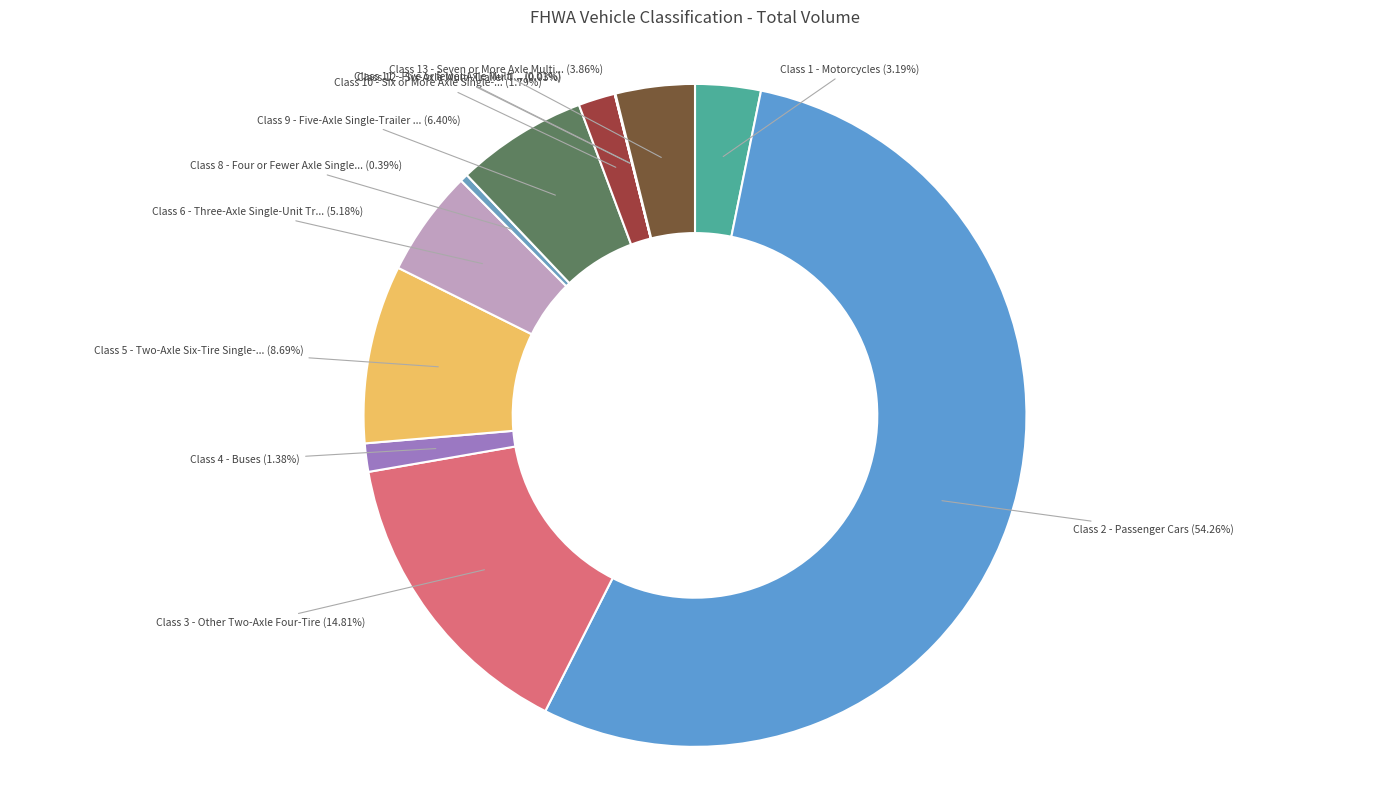

How many segments does this pie chart have?

12